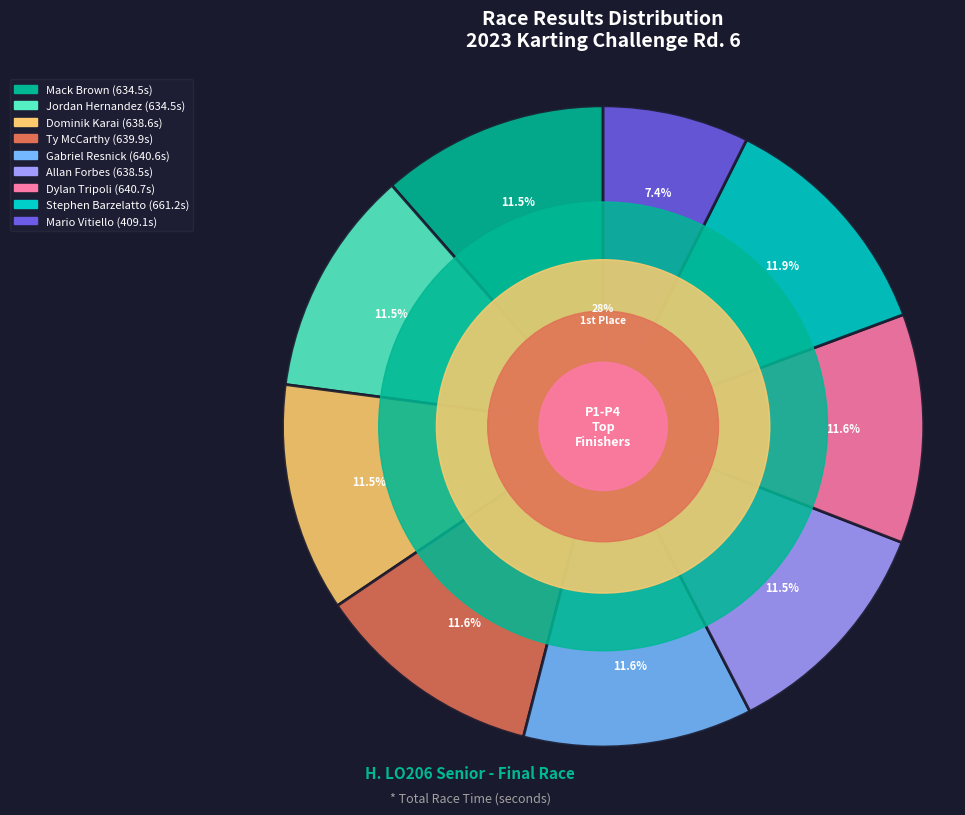

The Mario Vitiello slice represents 7% of the pie. True or false?

True